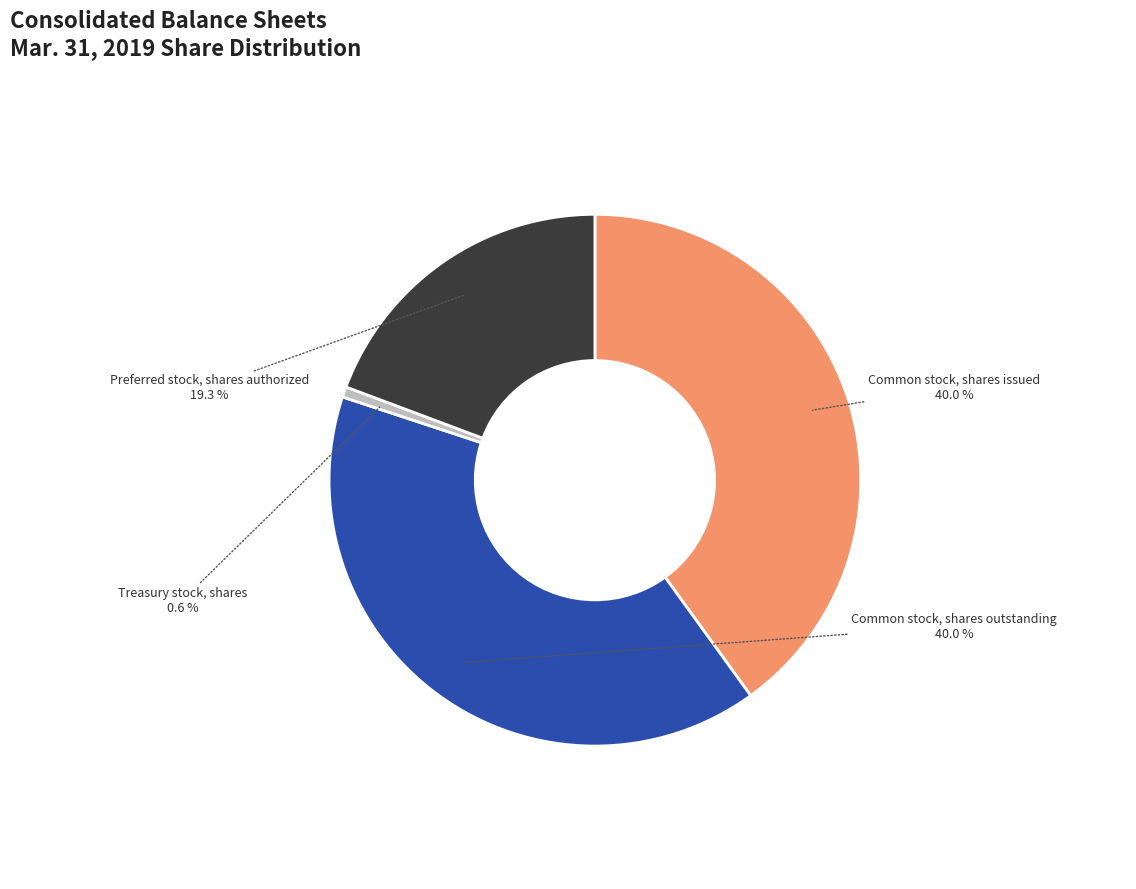

To the nearest percent, what percentage of the pie is Common stock, shares issued?

40%